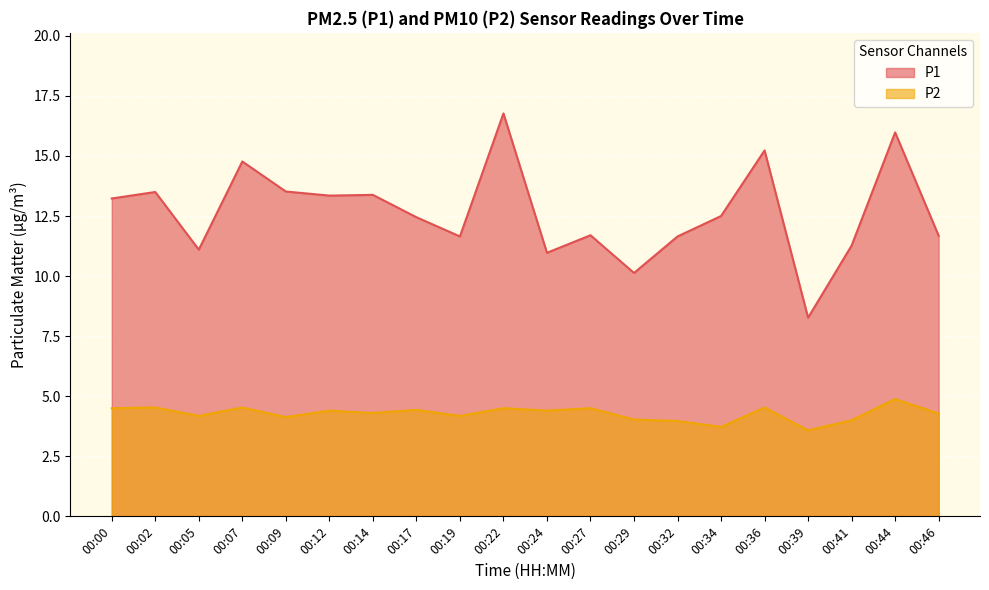

What is the difference between the second highest and minimum values in the P2 series?

1.0